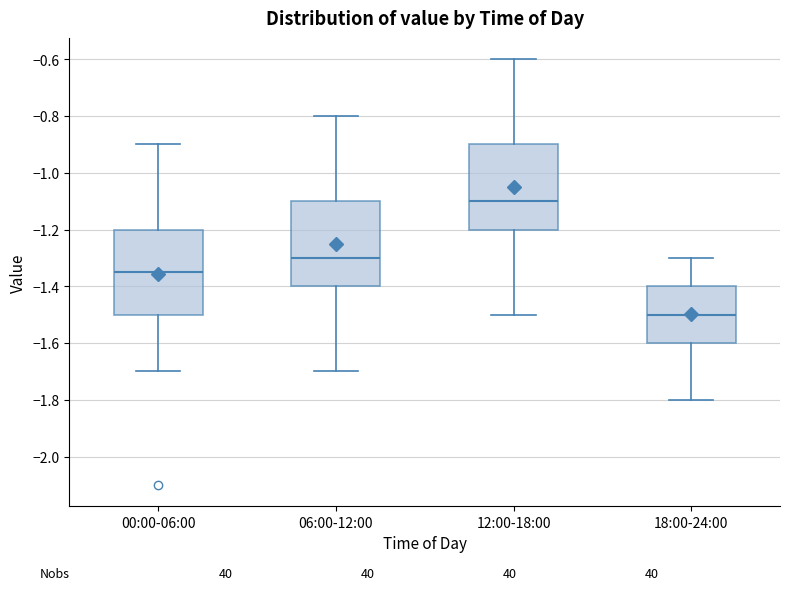

Reading left to right, transcribe this box plot: for each box, give where its median line is, the range the box spans, and where its two whiskers end, as read against the y-axis. The values are not printed on the chart, so give them approximately, as read against the axis.

00:00-06:00: median -1.34, box -1.50 to -1.20, whiskers -1.70 to -0.90
06:00-12:00: median -1.30, box -1.40 to -1.10, whiskers -1.70 to -0.80
12:00-18:00: median -1.10, box -1.20 to -0.90, whiskers -1.50 to -0.60
18:00-24:00: median -1.50, box -1.60 to -1.40, whiskers -1.80 to -1.30